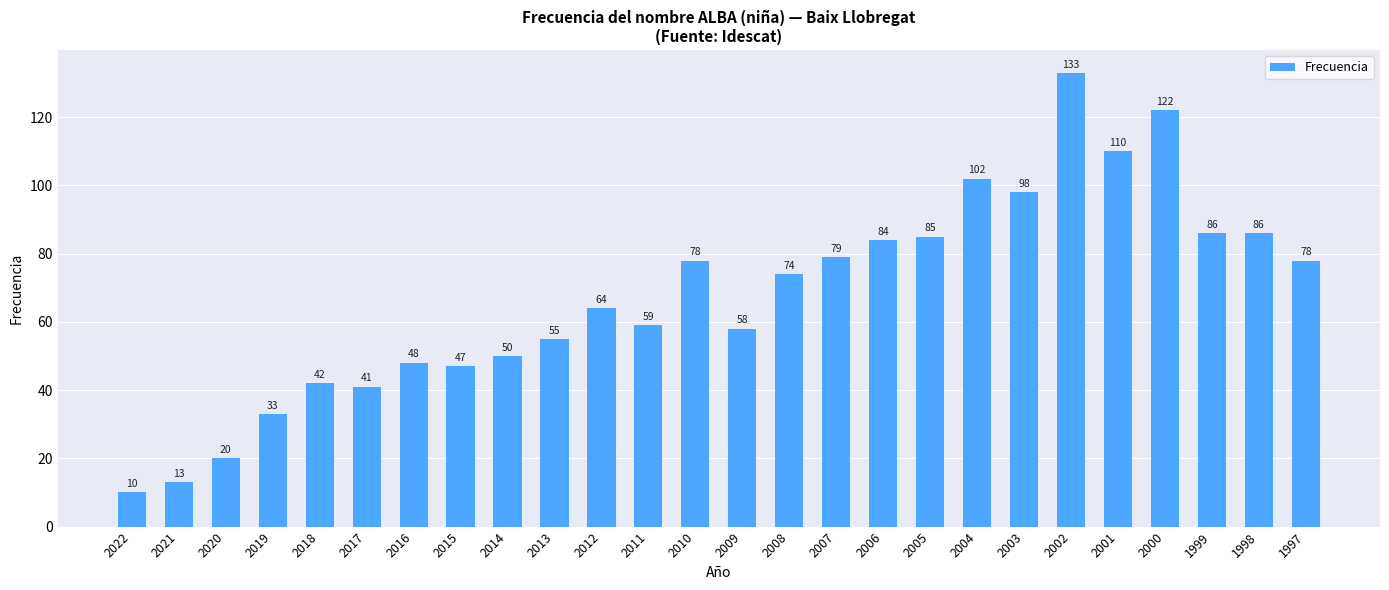

At which category does the chart reach its peak across all series?

2002